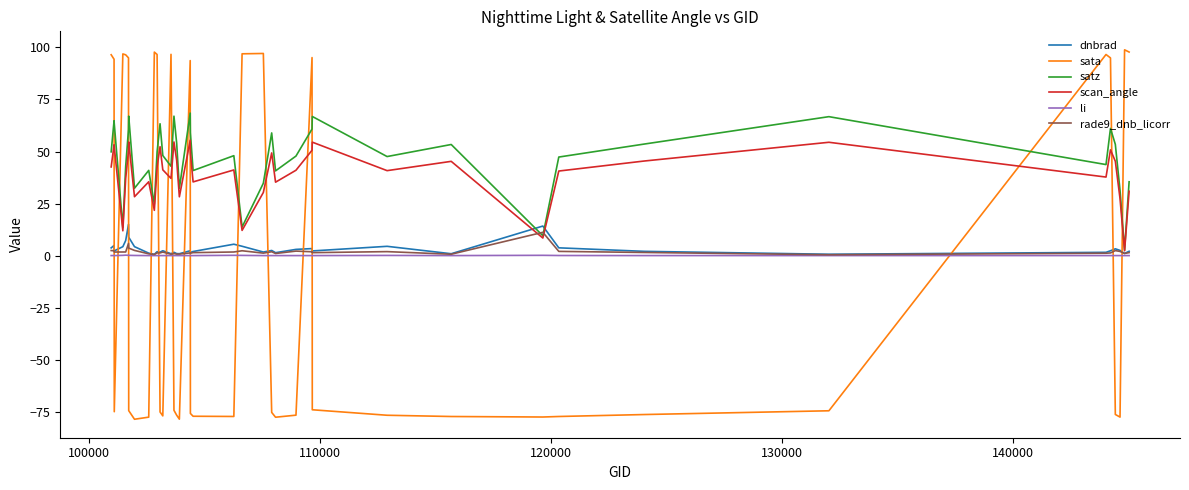

True or false: sata has more than 2 points higher than both neighbors.

True